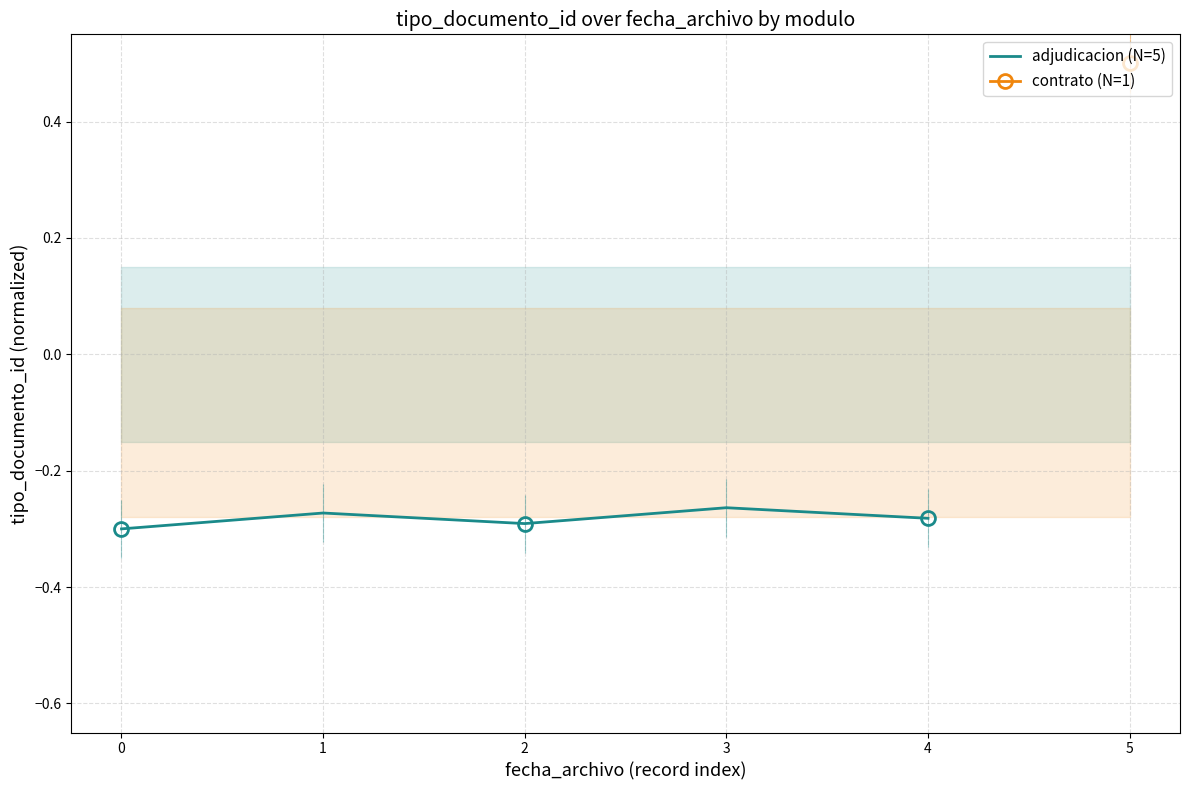

Is it true that adjudicacion (N=5) equals -0.1 at 0?

False